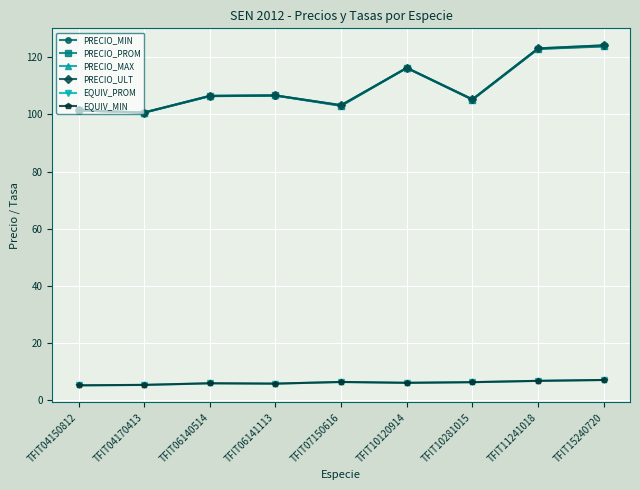

What is the average value of the EQUIV_PROM series?

6.1